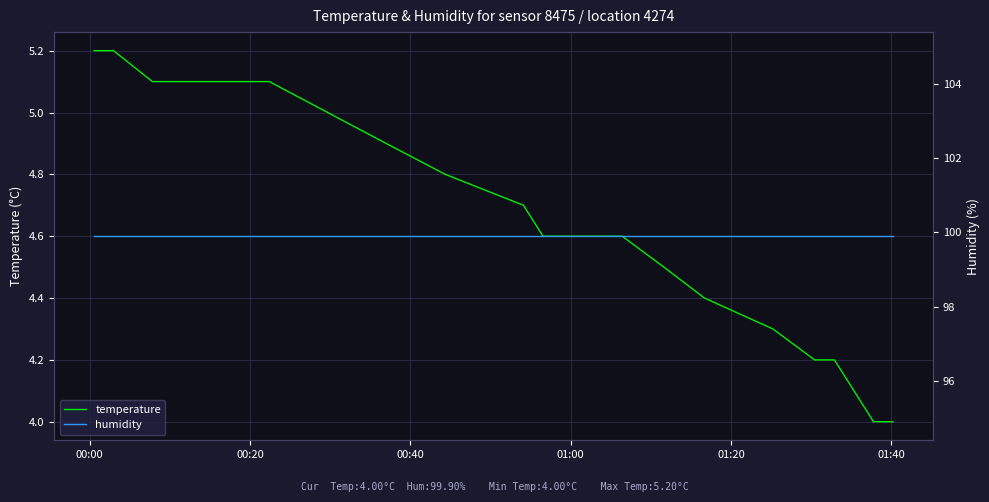

What is the average value of the humidity series?

99.9